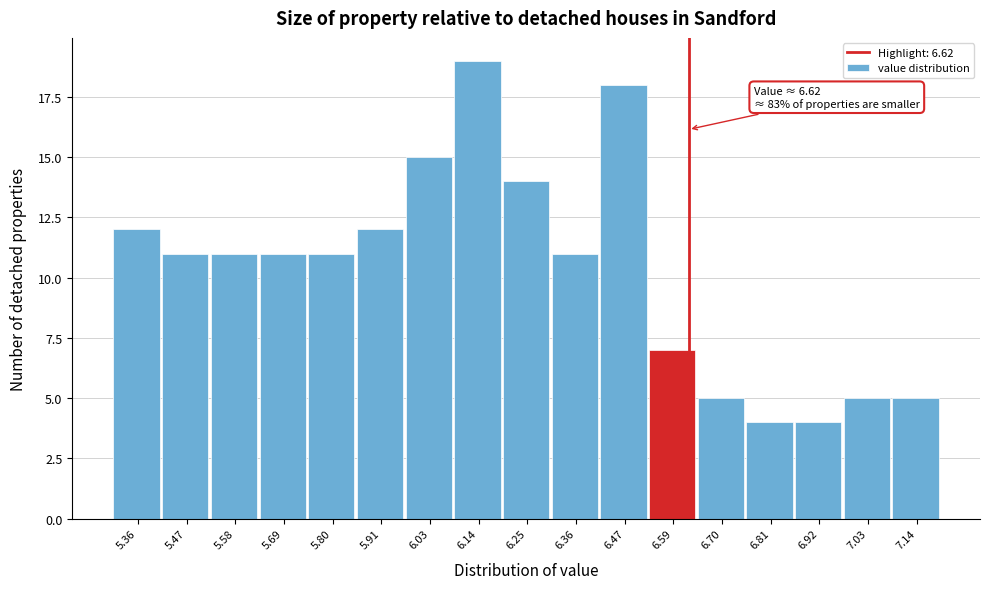

Over which range of the x-axis is the bar tallest?

6.08 to 6.20